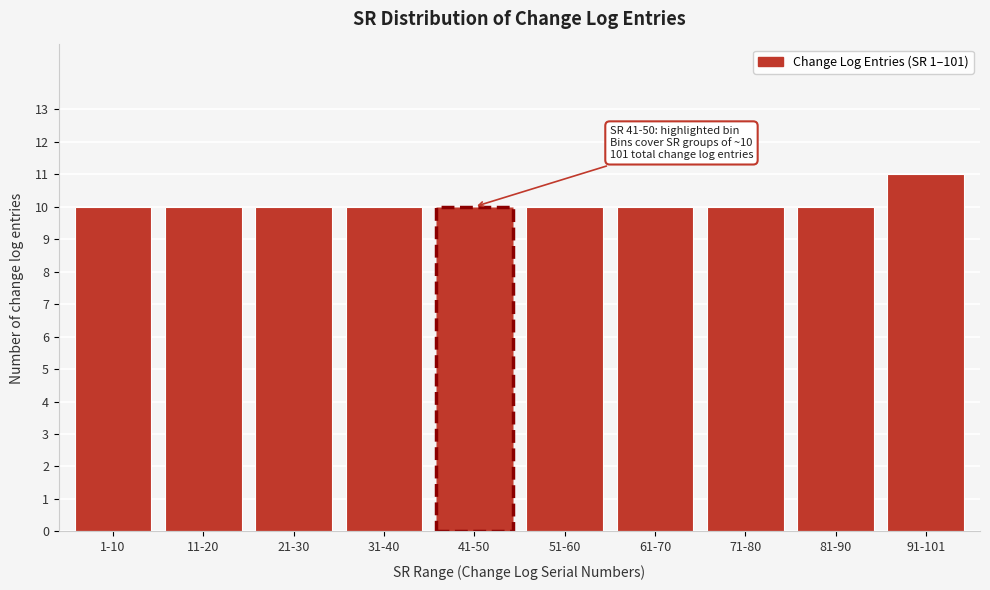

Reading right to left, list all the values displayed in this chart.

11	10	10	10	10	10	10	10	10	10